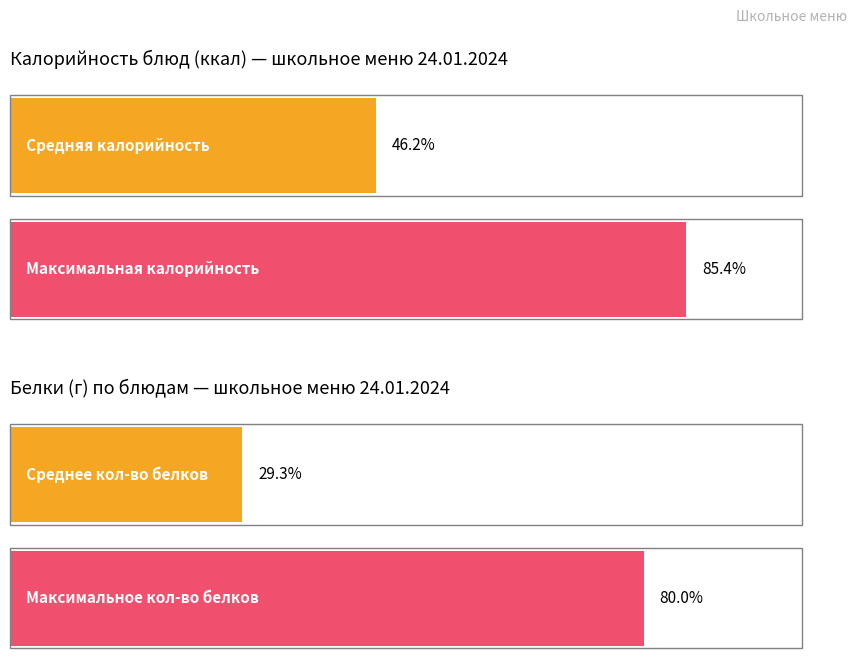

The value of Белки at Чай (обед) is 3. True or false?

False